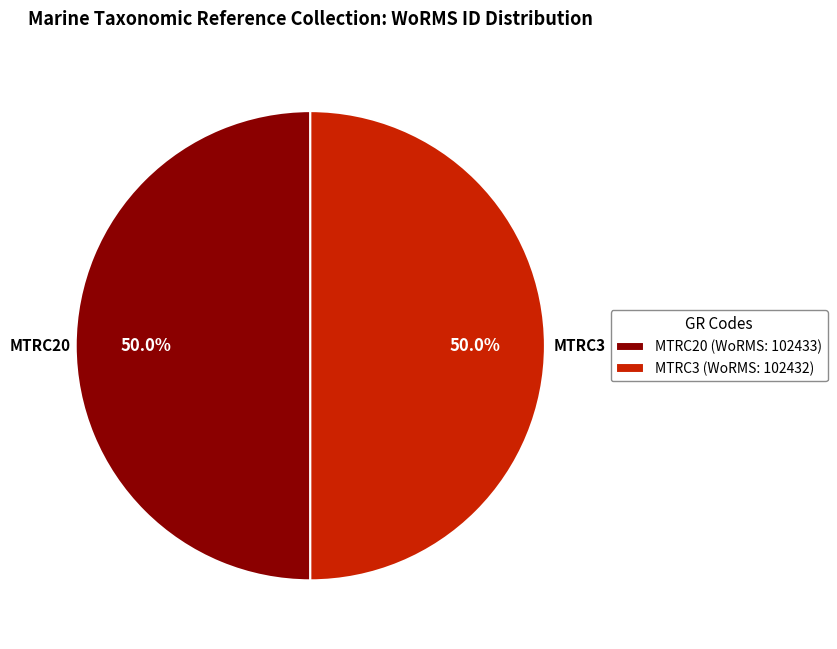

Combined, what portion of the pie is MTRC20 and MTRC3?

100.0%